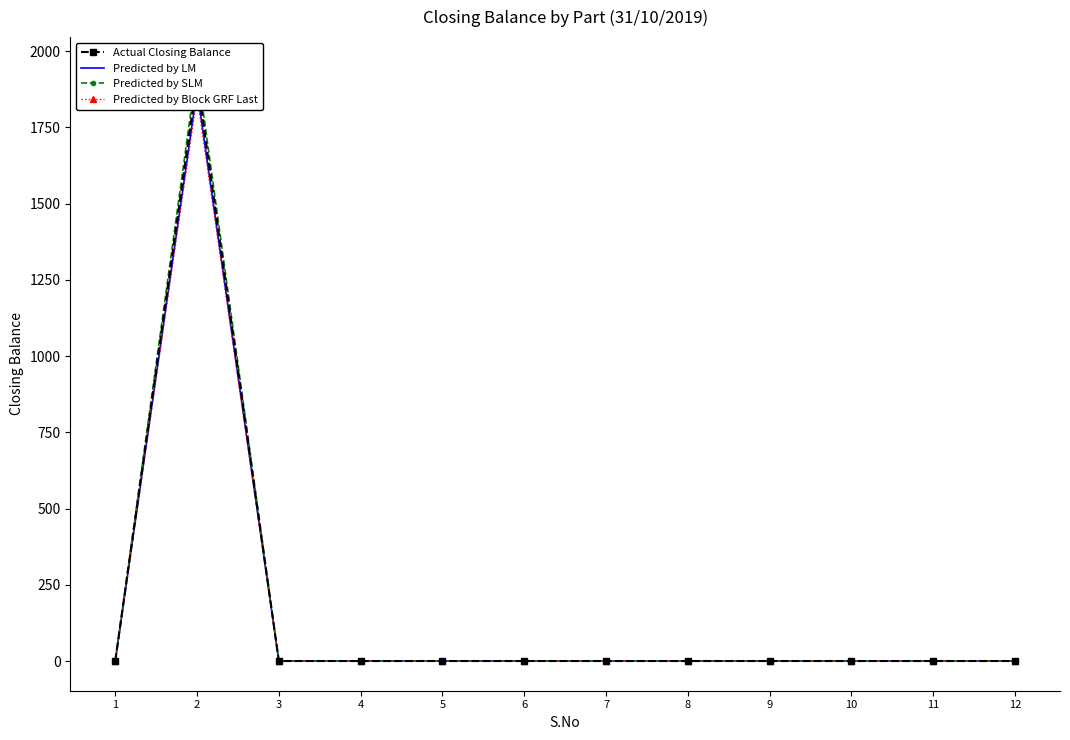

True or false: Predicted by LM and Actual Closing Balance intersect in this chart.

False